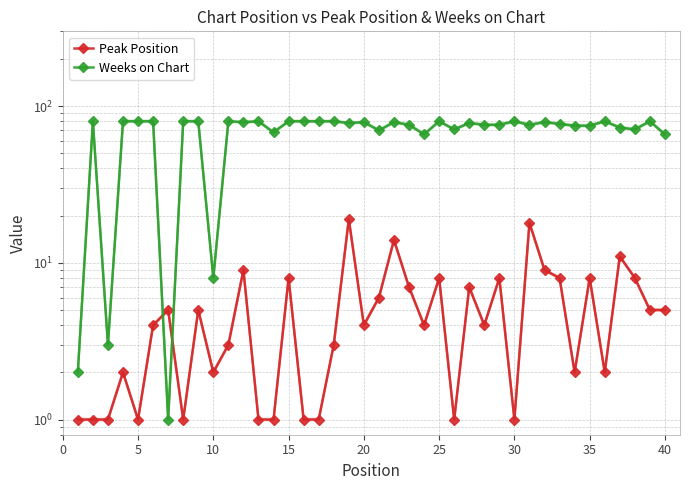

Is it true that Peak Position equals 0 at 15?

False